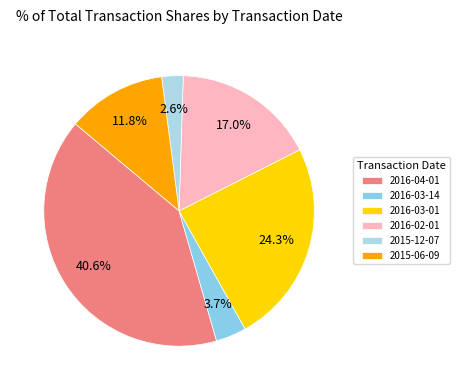

To the nearest percent, what is the difference between the largest and smallest slice percentages?

38%